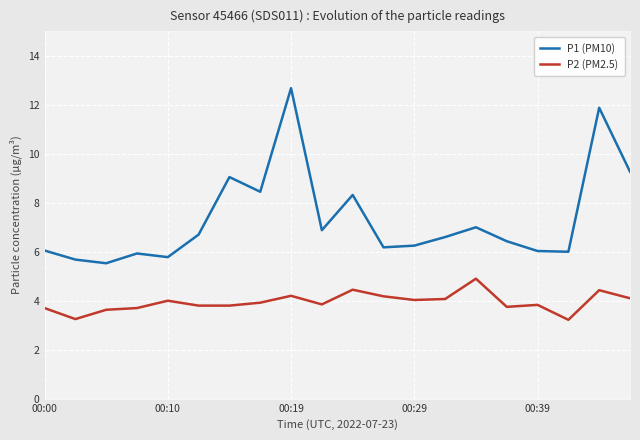

In P1 (PM10), how many points are lower than both neighbors (excluding endpoints)?

6